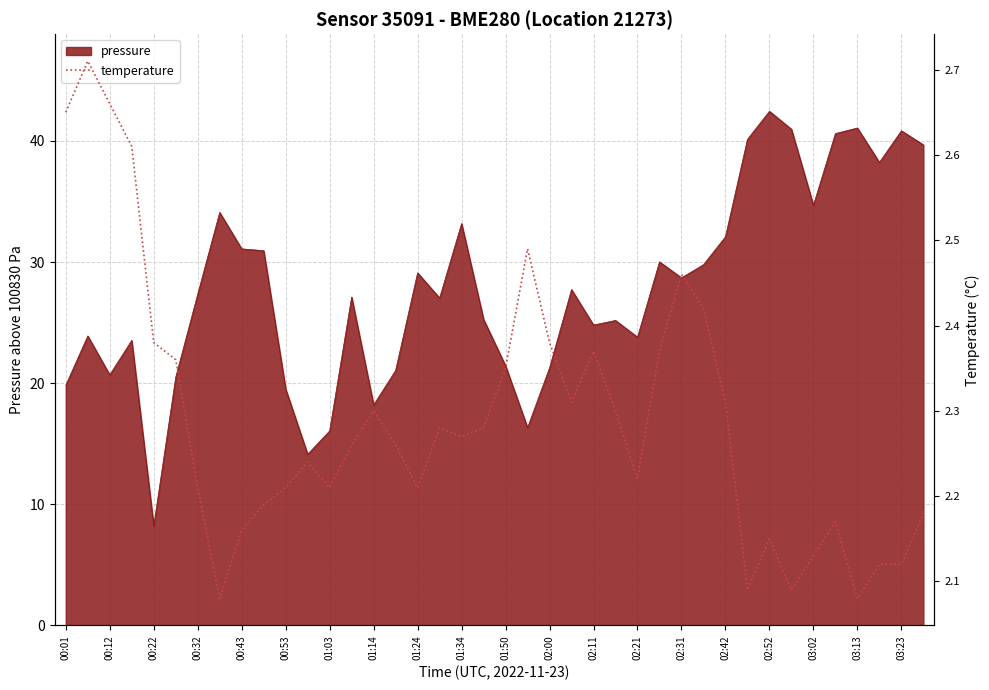

Is it true that pressure equals 26.2 at 03:23?

False